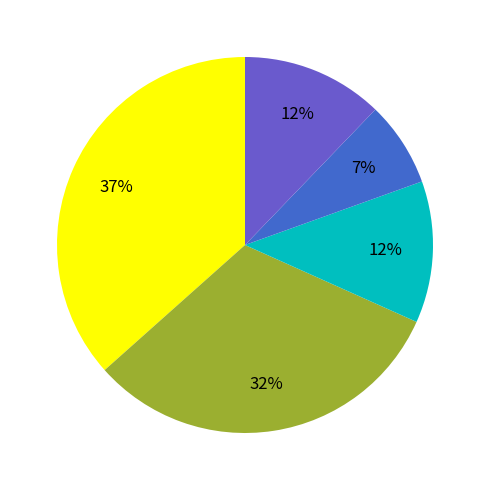

To the nearest percent, what is the average slice percentage?

20%